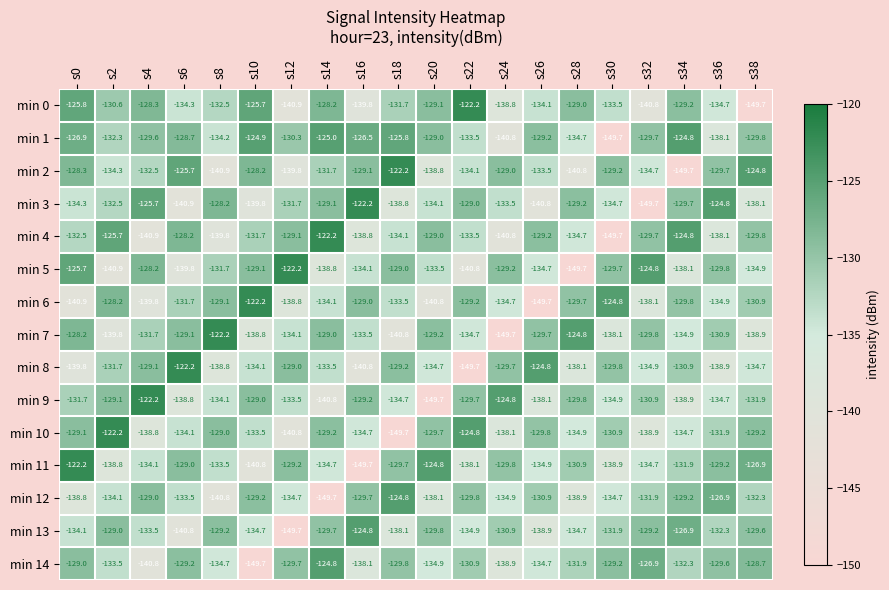

What is the sum of the min 11 values at s14 and s36?

-263.9